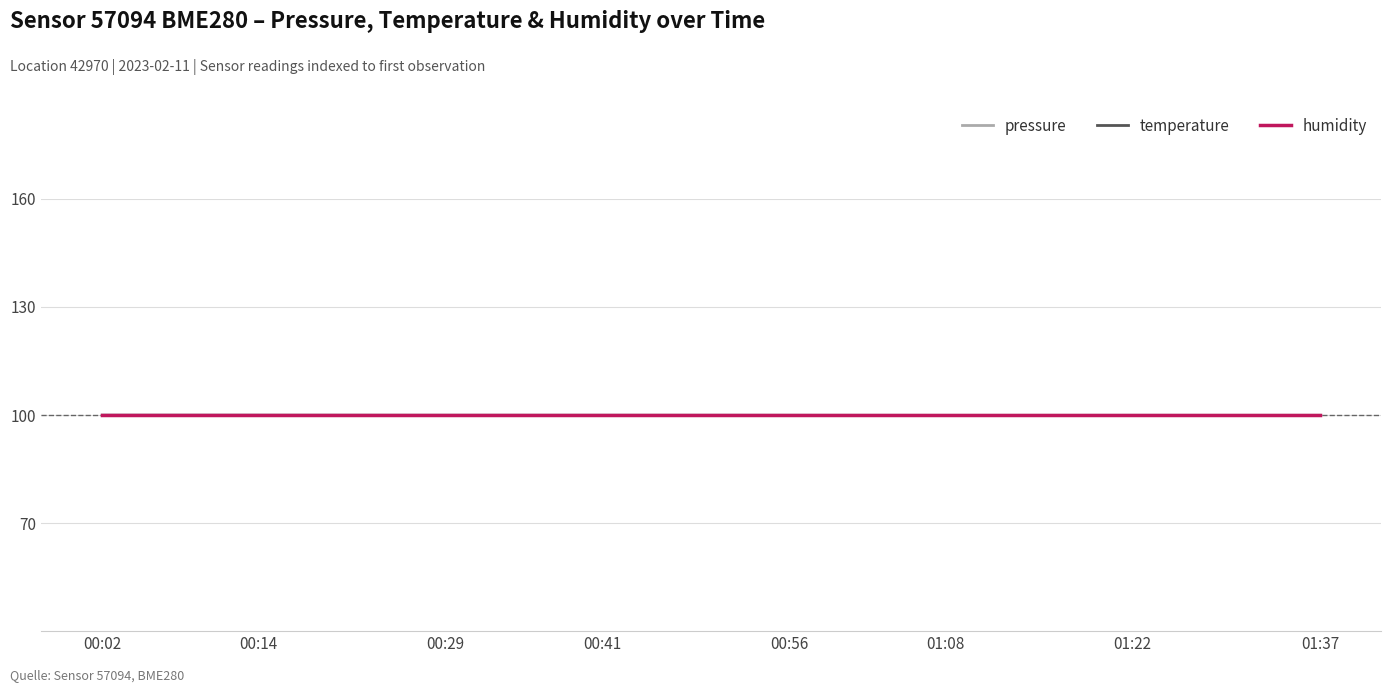

True or false: humidity has more than 2 points higher than both neighbors.

False